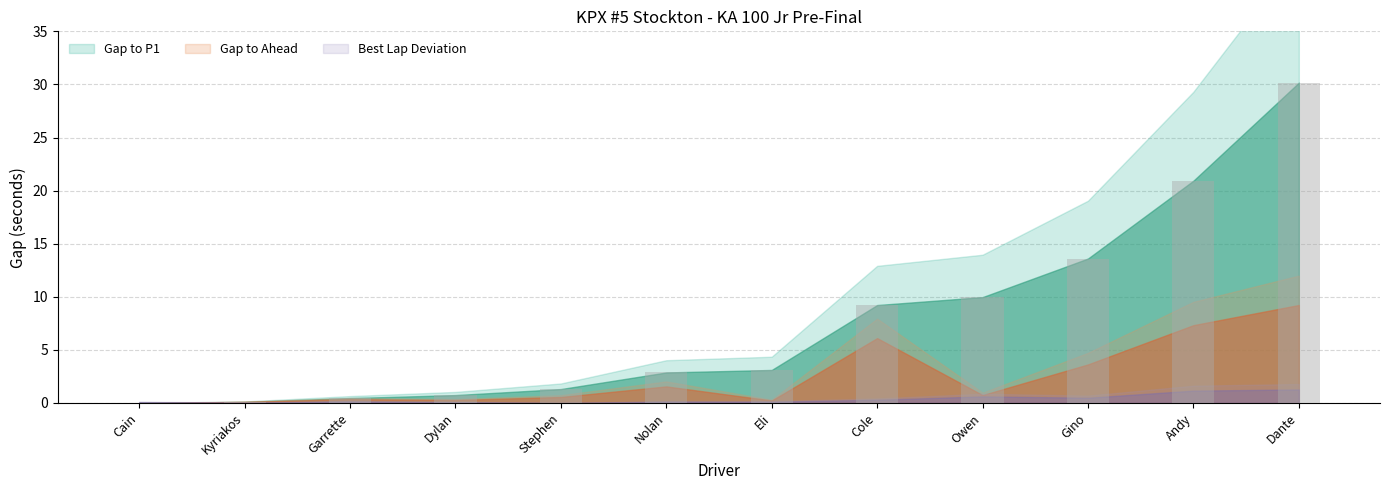

Are the bars horizontal?

No